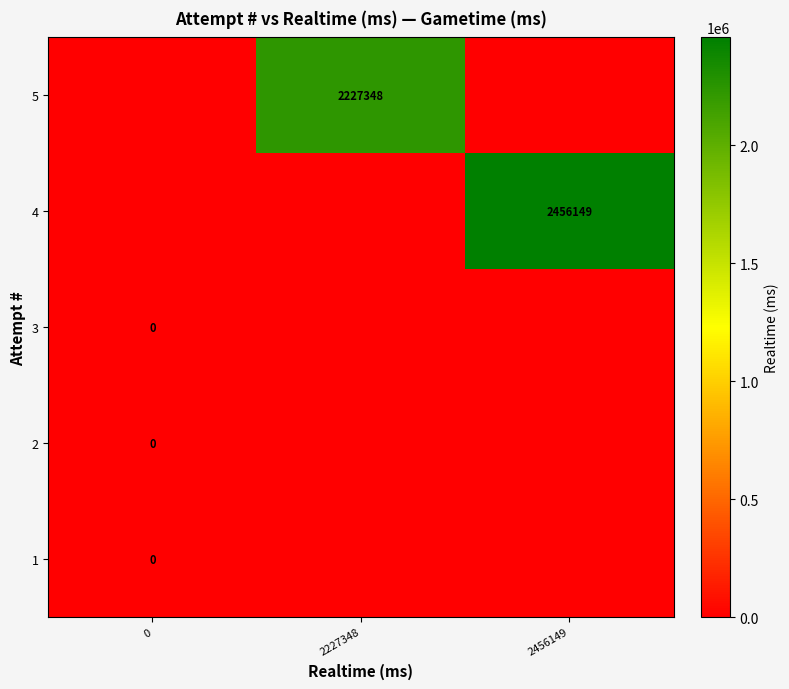

True or false: 5 has a value of 2227348 at 2227348.

True